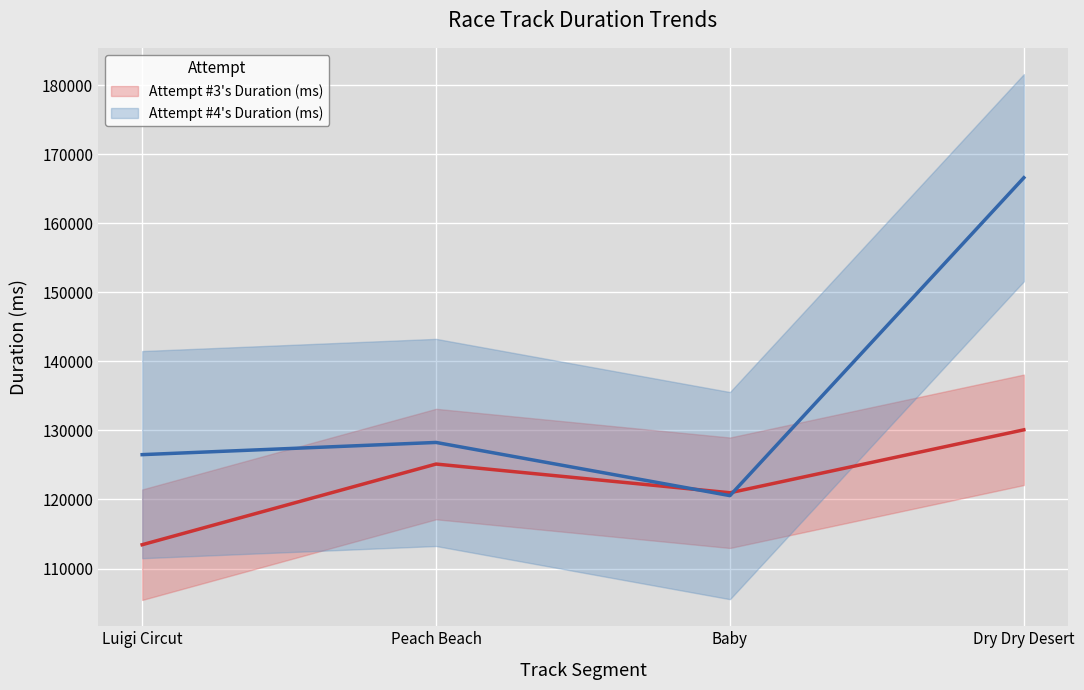

What is the difference between the highest and lowest values at Luigi Circut?

13045